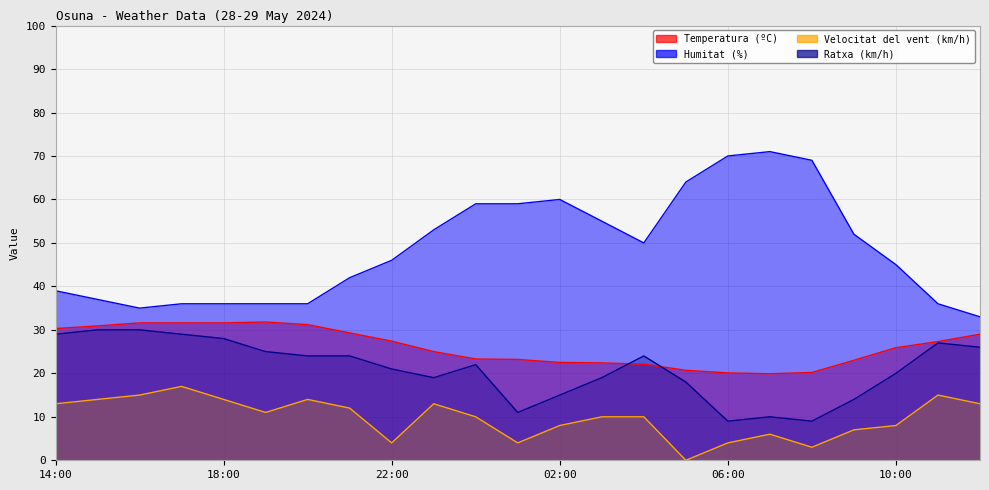

Which series changed the most between 03:00 and 10:00?

Humitat (%)